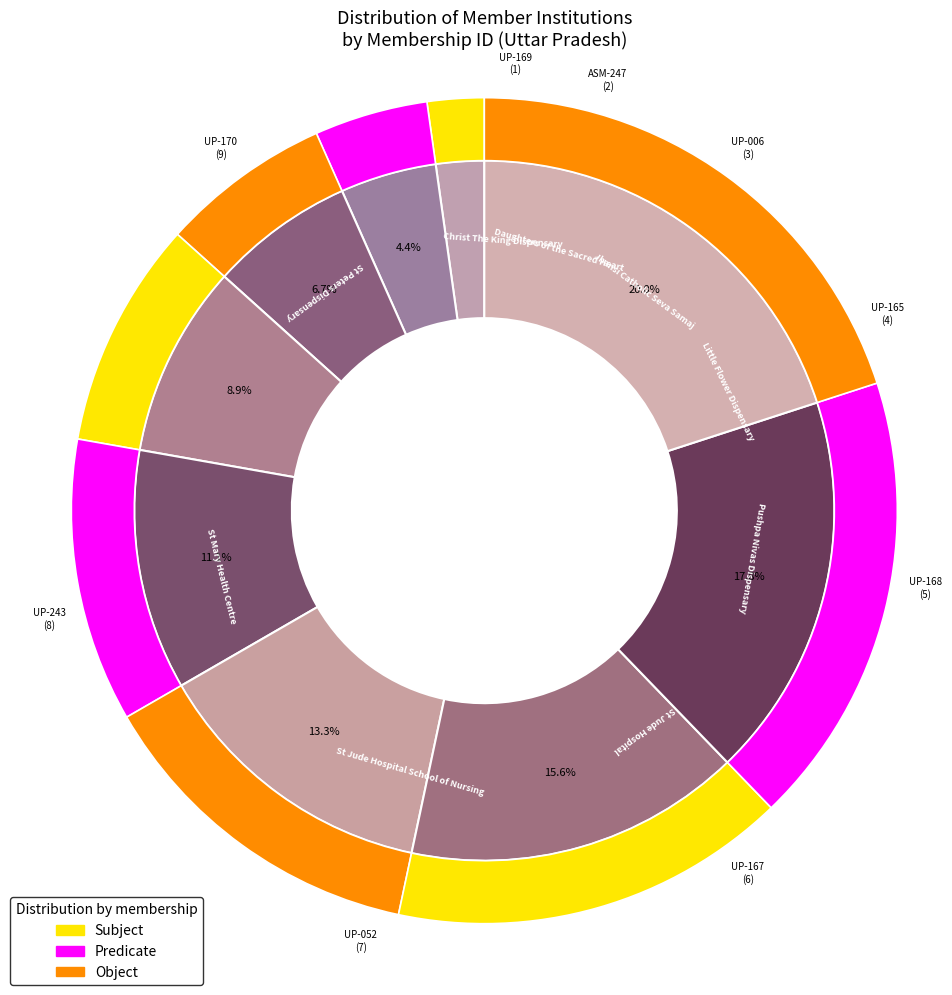

What is the change in value from ASM-247 to UP-167?

+4